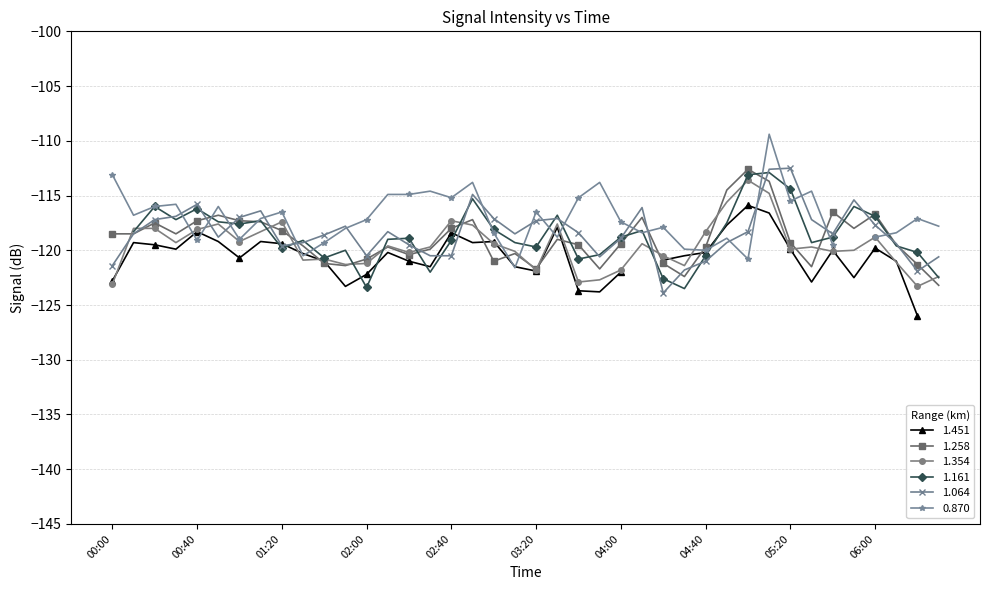

Where does the 1.258 series first go above -119?

00:00